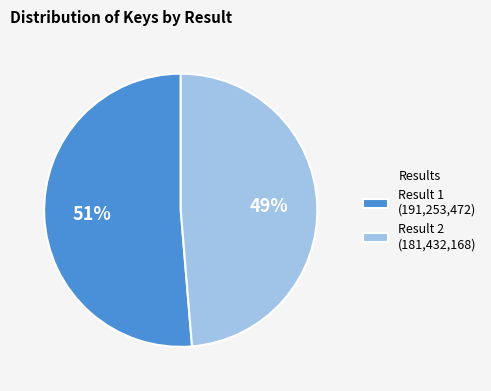

To the nearest percent, what portion does Result 2 represent?

49%